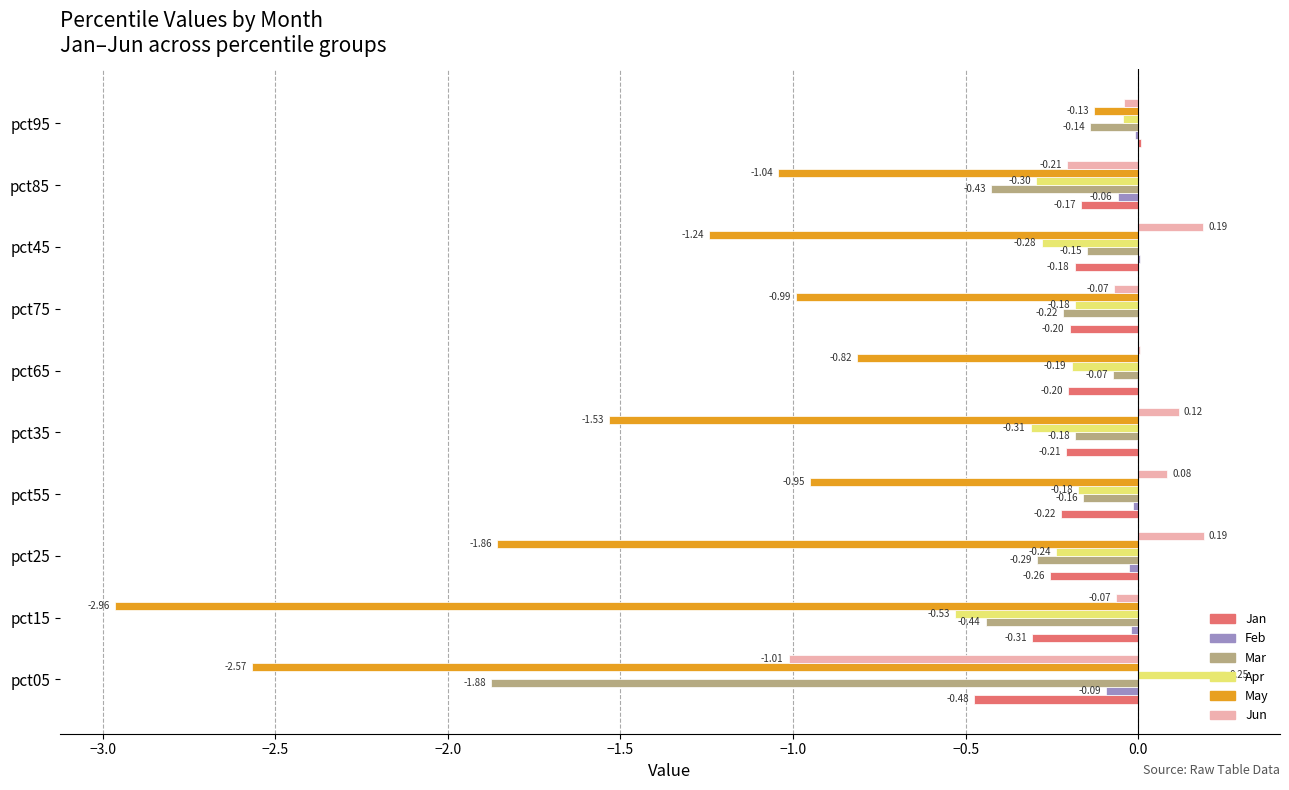

What is the sum of the Apr values at pct85 and pct45?

-0.6